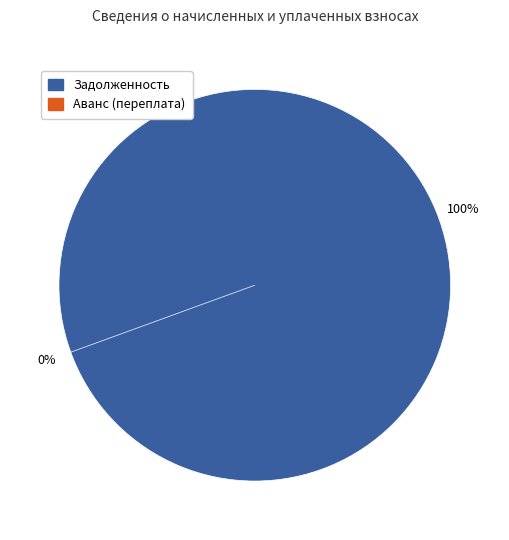

Combined, do 7 and 24 account for over 50%?

No